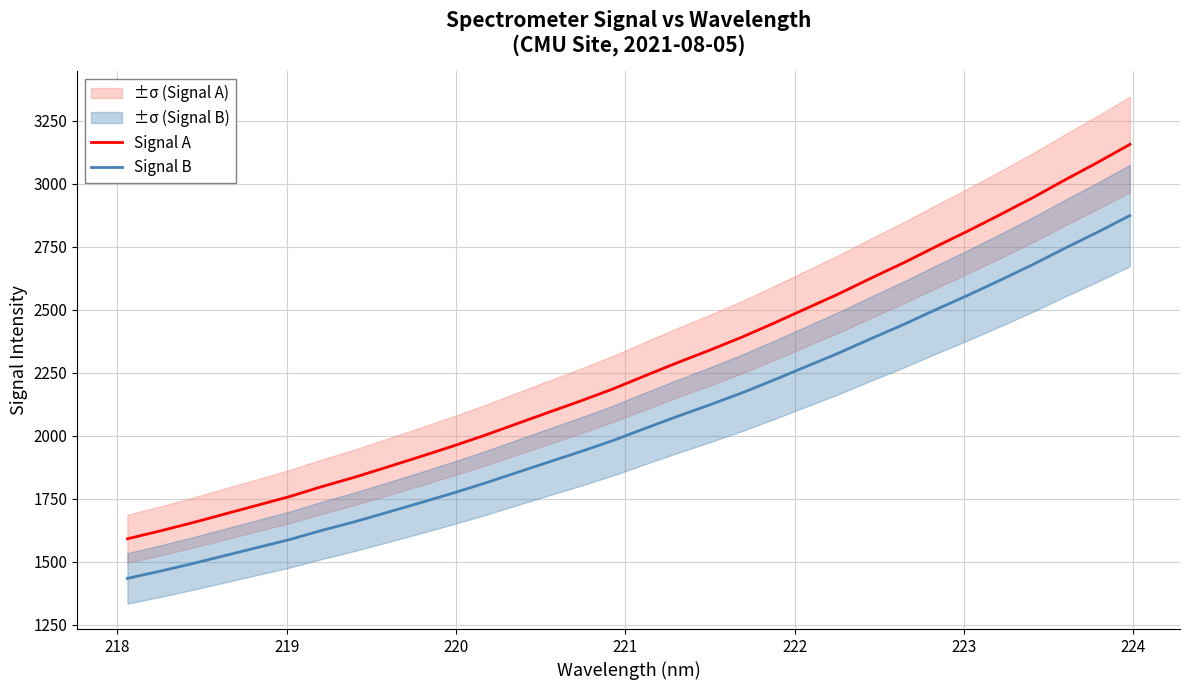

True or false: Signal B and Signal A cross at least once.

False